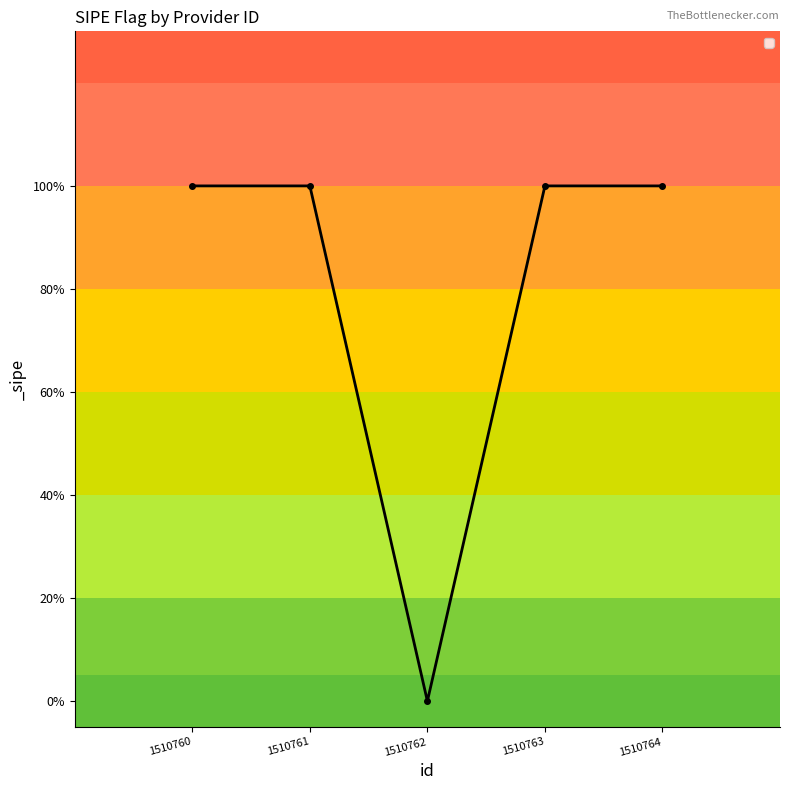

At which category does the chart reach its peak across all series?

1510760